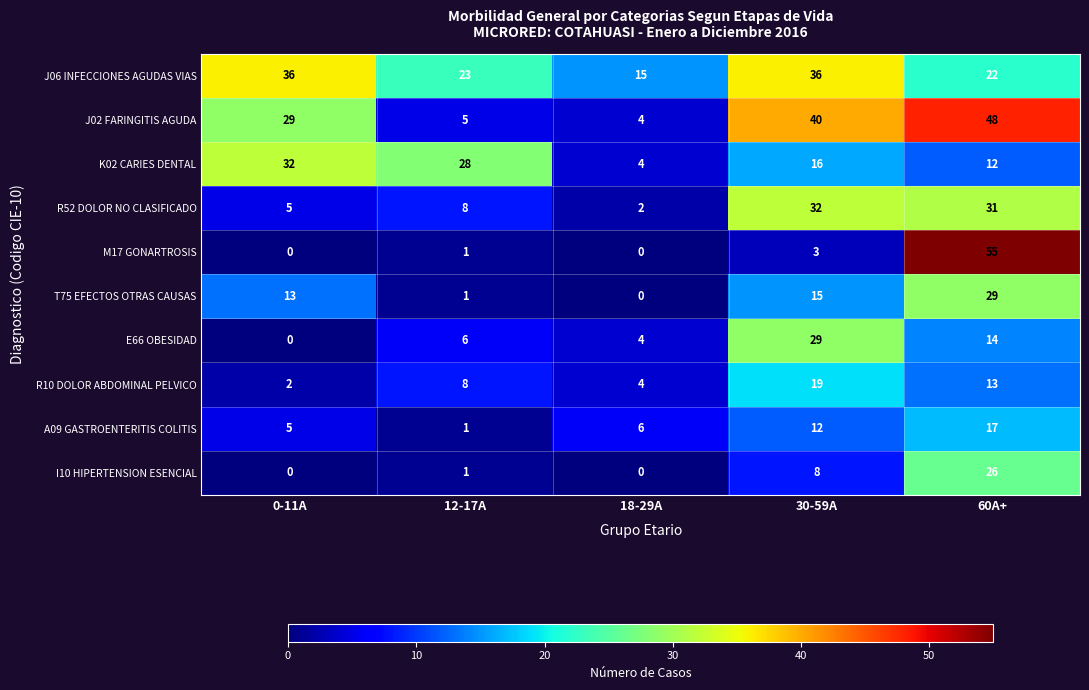

Rank the categories by K02 CARIES DENTAL value from highest to lowest.

0-11A, 12-17A, 30-59A, 60A+, 18-29A